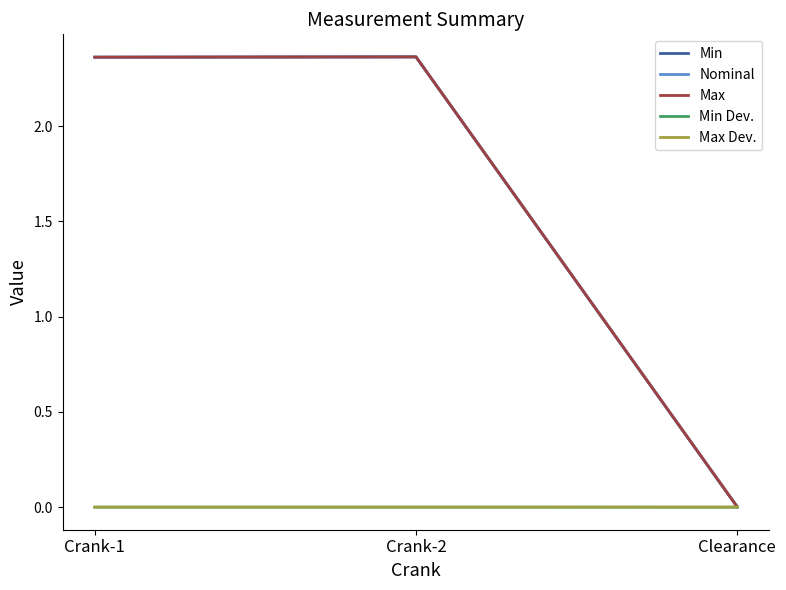

Between Crank-2 and Clearance, which series saw the biggest shift?

Min